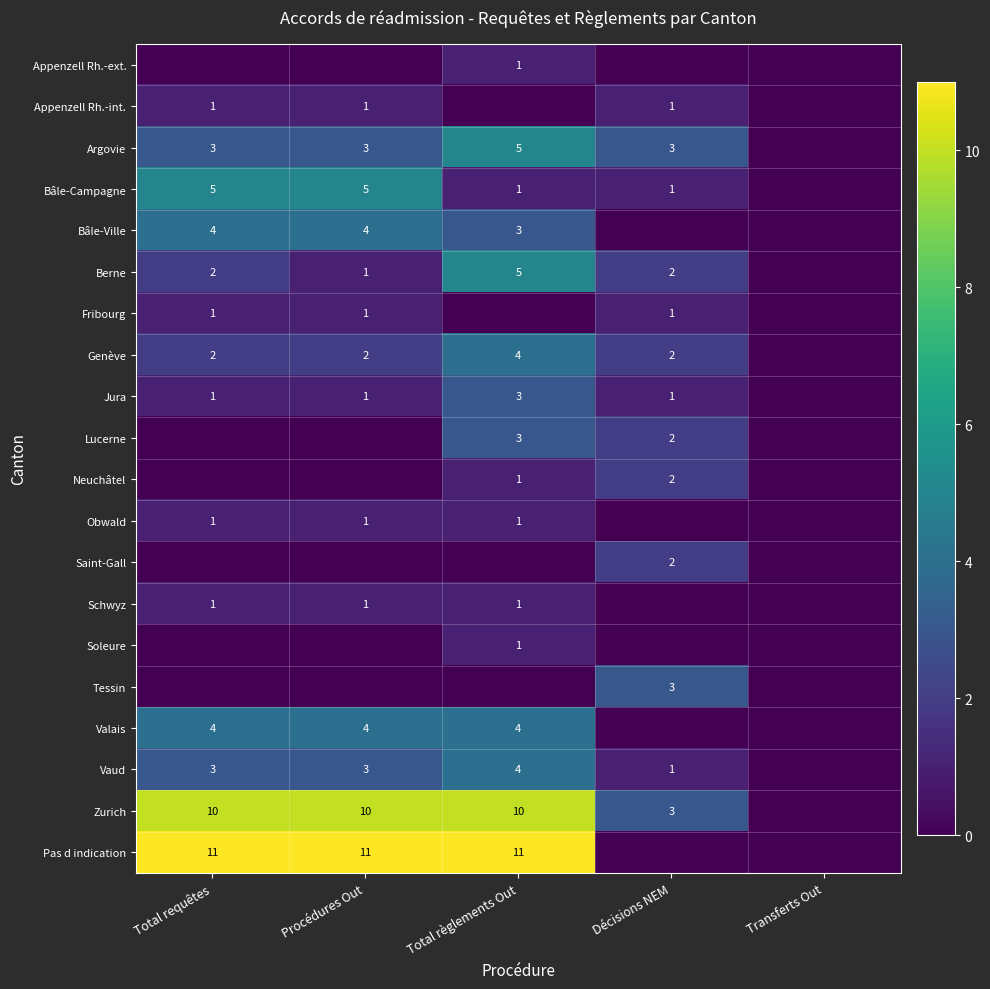

Is it true that Schwyz equals 1 at Total règlements Out?

True